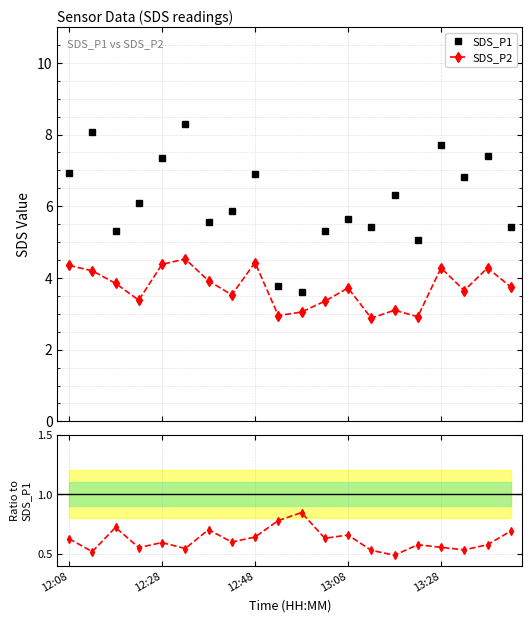

What is the average value of the SDS_P1 series?

6.1